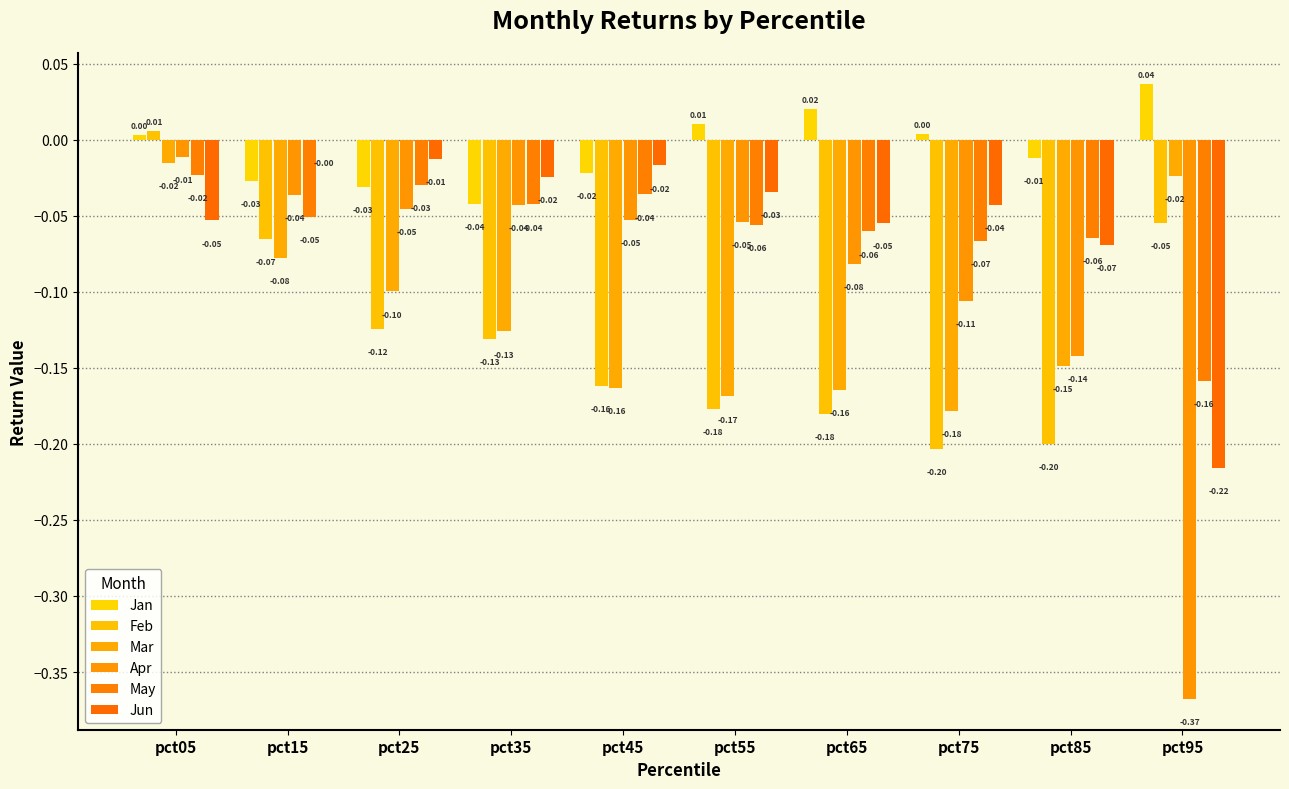

The Jun series shows -0.1 at pct95. True or false?

False